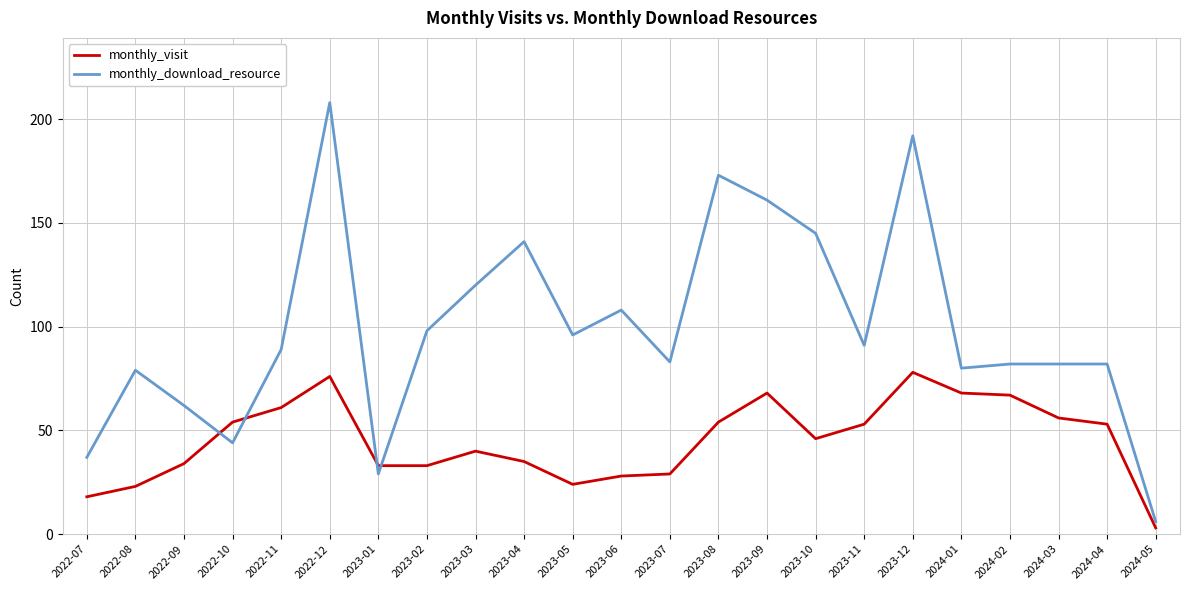

How many series are shown in this chart?

2